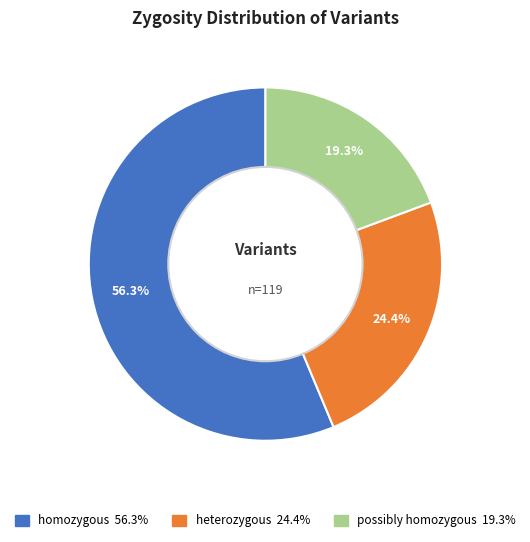

Is there a majority slice in this chart?

Yes